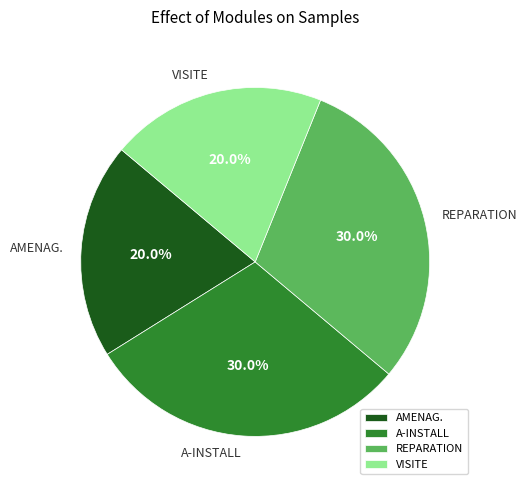

What portion of the pie excludes REPARATION?

70.0%